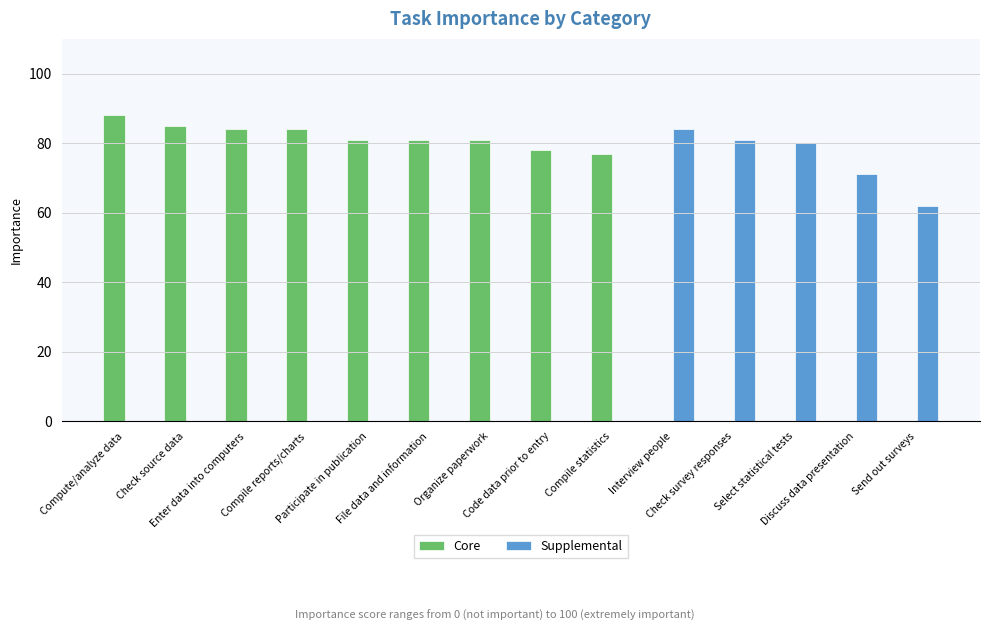

Reading left to right, what are all the values shown in this chart?

Core: Compute/analyze data=88	Check source data=85	Enter data into computers=84	Compile reports/charts=84	Participate in publication=81	File data and information=81	Organize paperwork=81	Code data prior to entry=78	Compile statistics=77	Interview people=0	Check survey responses=0	Select statistical tests=0	Discuss data presentation=0	Send out surveys=0
Supplemental: Compute/analyze data=0	Check source data=0	Enter data into computers=0	Compile reports/charts=0	Participate in publication=0	File data and information=0	Organize paperwork=0	Code data prior to entry=0	Compile statistics=0	Interview people=84	Check survey responses=81	Select statistical tests=80	Discuss data presentation=71	Send out surveys=62